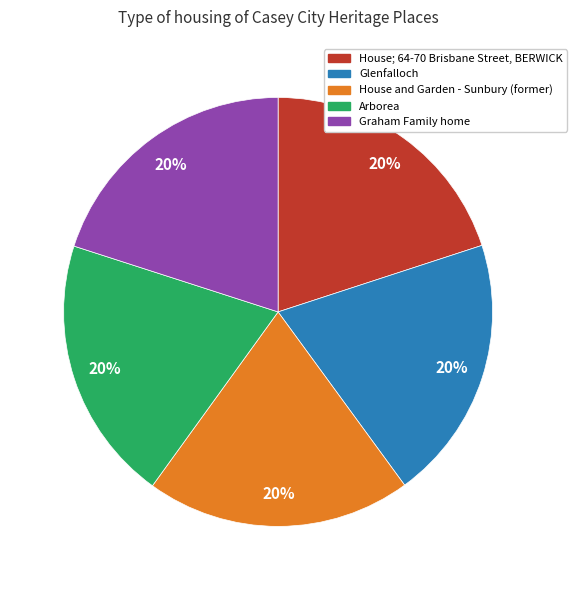

Count the number of slices in the pie.

5